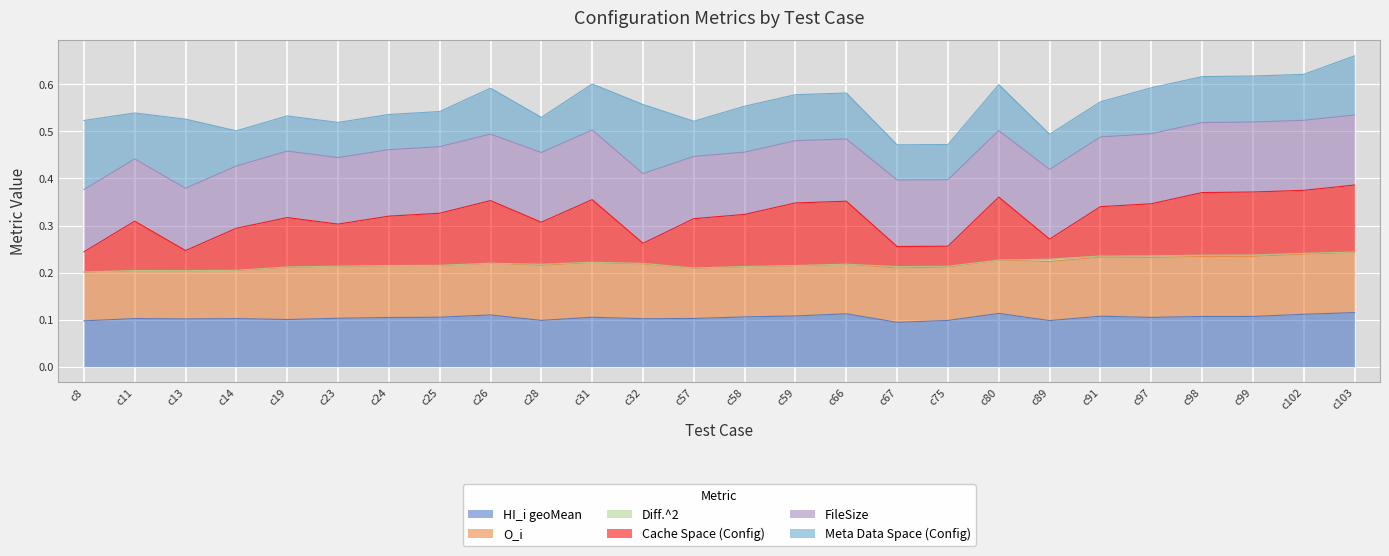

Is it true that HI_i geoMean equals 0.1 at c97?

True